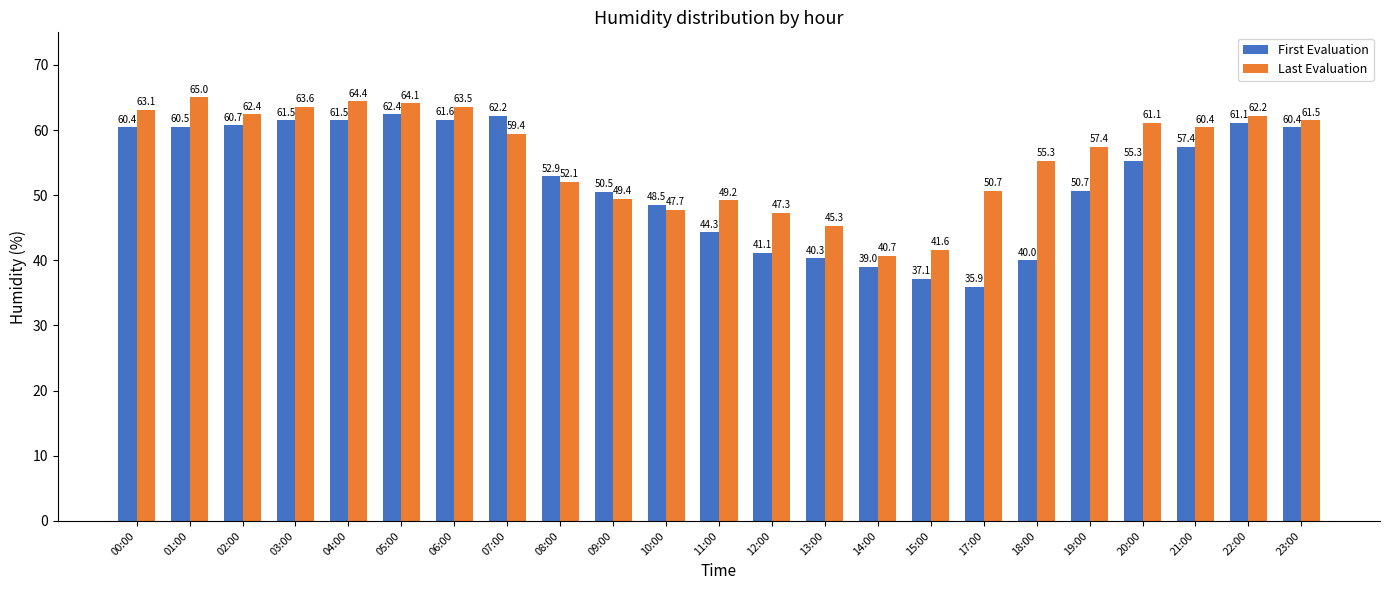

The value of First Evaluation at 18:00 is 40.0. True or false?

True